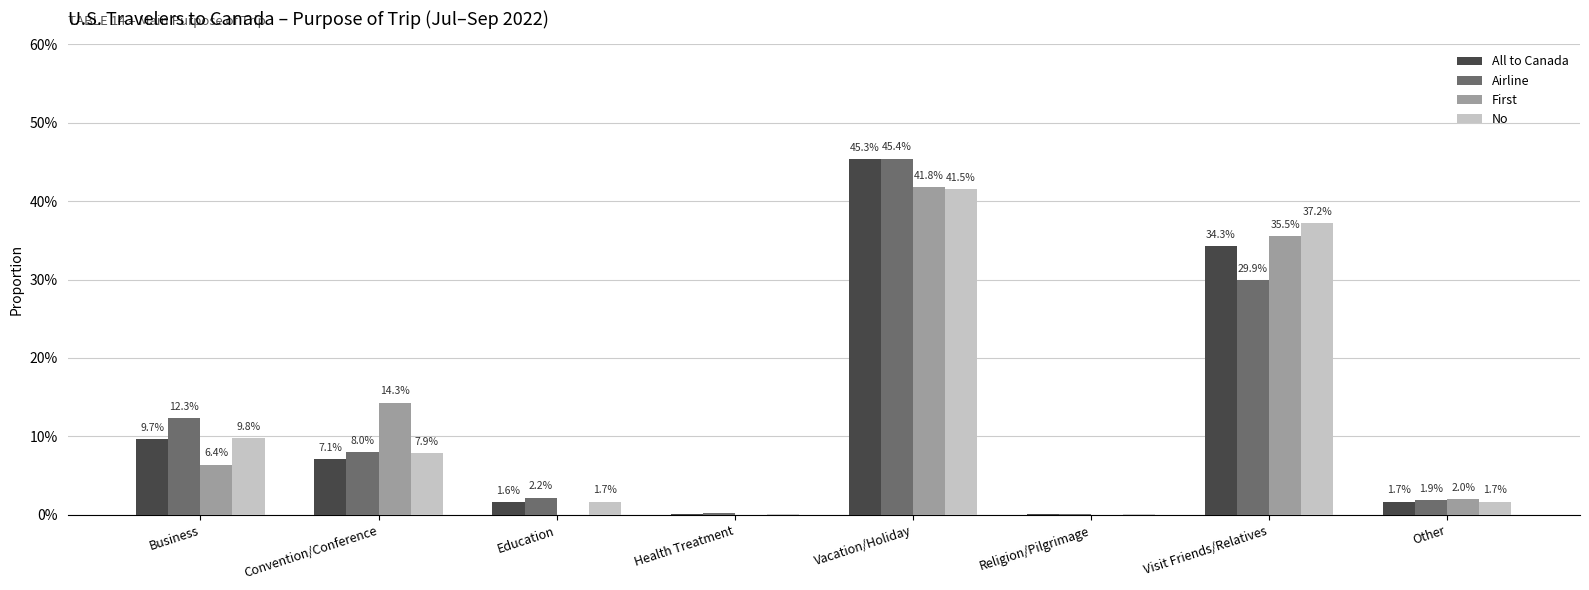

Reading left to right, what are all the values shown in this chart?

All to Canada: Business=0.1	Convention/Conference=0.1	Education=0.0	Health Treatment=0.0	Vacation/Holiday=0.5	Religion/Pilgrimage=0.0	Visit Friends/Relatives=0.3	Other=0.0
Airline: Business=0.1	Convention/Conference=0.1	Education=0.0	Health Treatment=0.0	Vacation/Holiday=0.5	Religion/Pilgrimage=0.0	Visit Friends/Relatives=0.3	Other=0.0
First: Business=0.1	Convention/Conference=0.1	Education=0.0	Health Treatment=0.0	Vacation/Holiday=0.4	Religion/Pilgrimage=0.0	Visit Friends/Relatives=0.4	Other=0.0
No: Business=0.1	Convention/Conference=0.1	Education=0.0	Health Treatment=0.0	Vacation/Holiday=0.4	Religion/Pilgrimage=0.0	Visit Friends/Relatives=0.4	Other=0.0